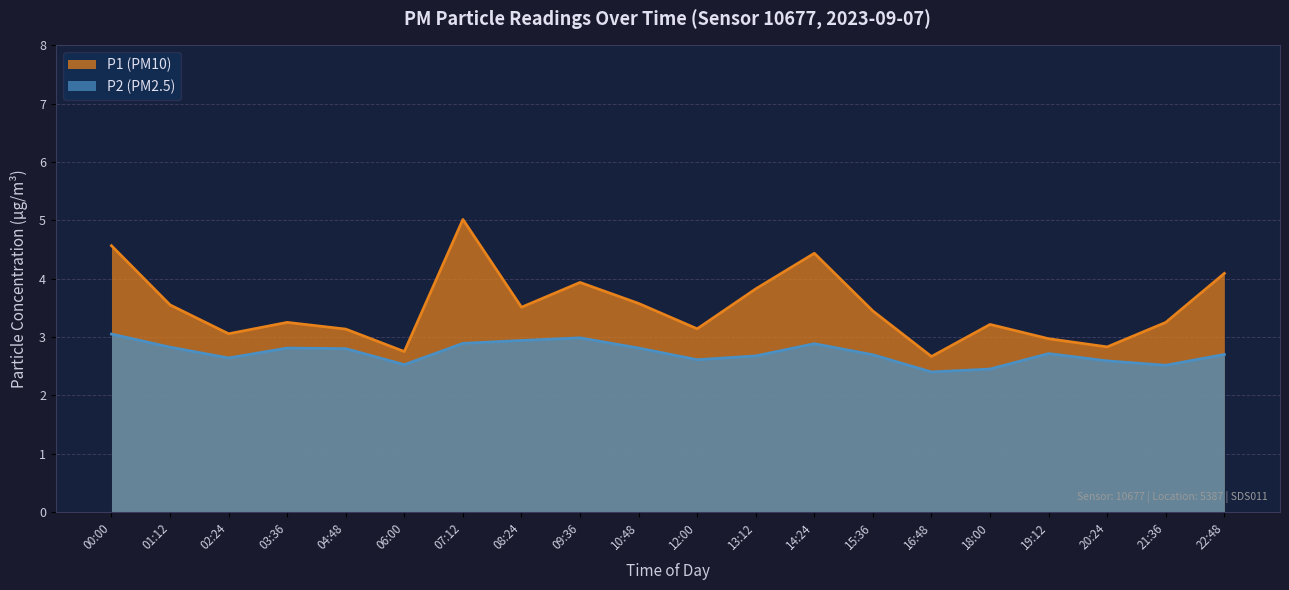

What is the difference between the P1 (PM10) values at 02:24 and 22:48?

1.0